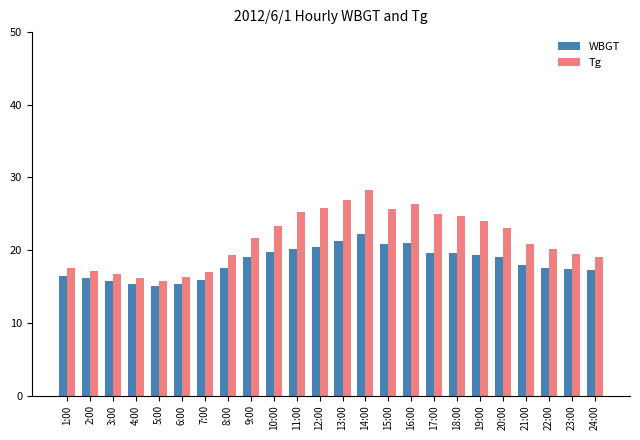

The Tg series shows 25.8 at 12:00. True or false?

True